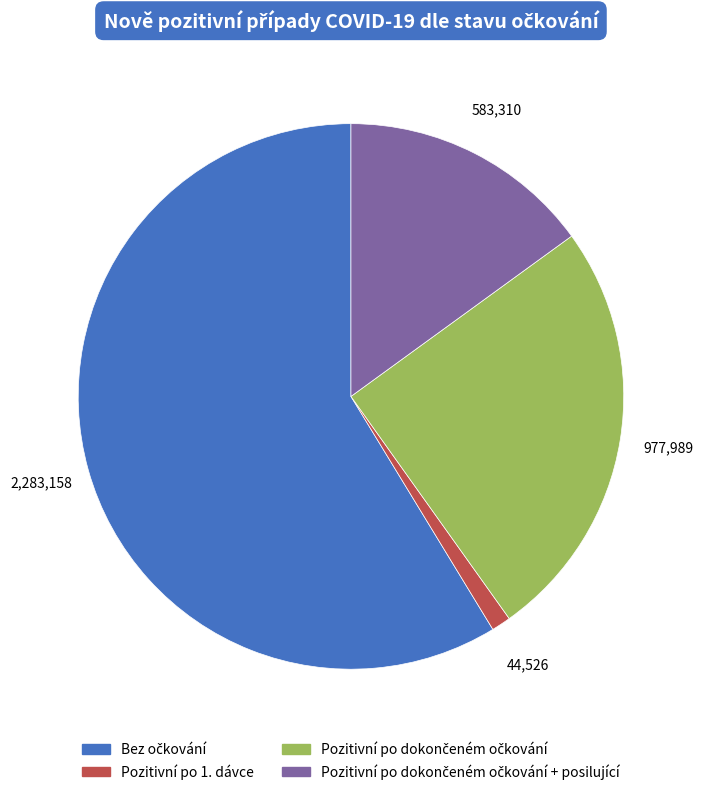

Does any single category account for the majority?

Yes